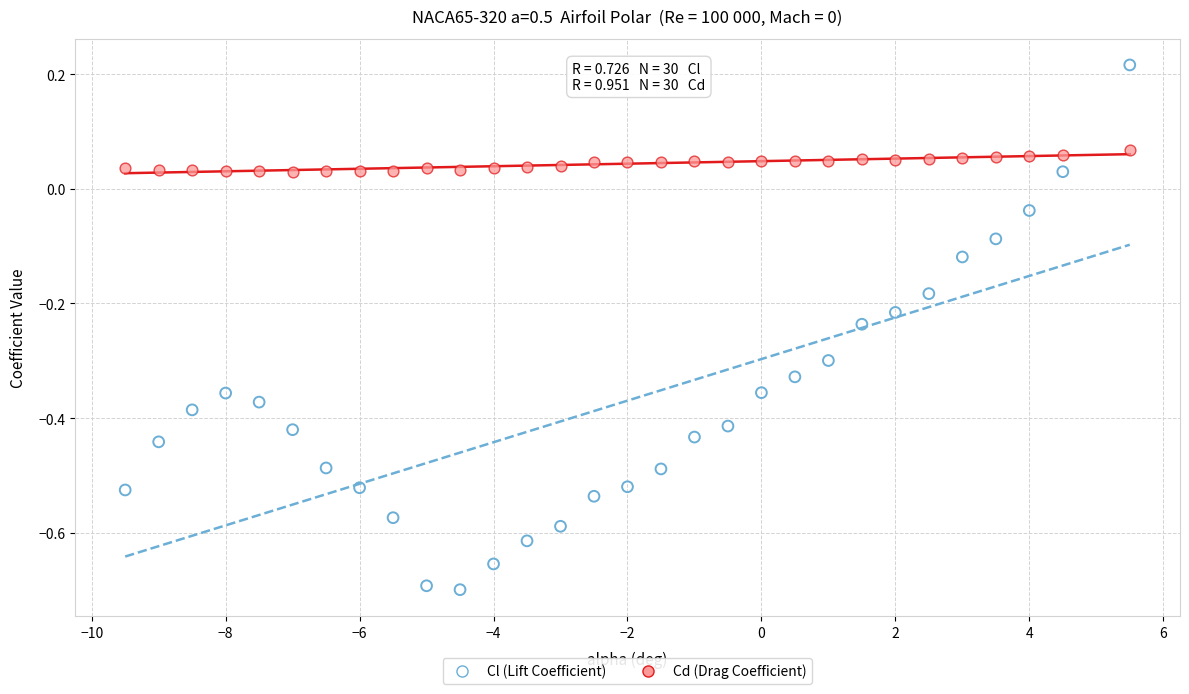

Across all data points, what is the range of Y values (max minus min)?

0.9